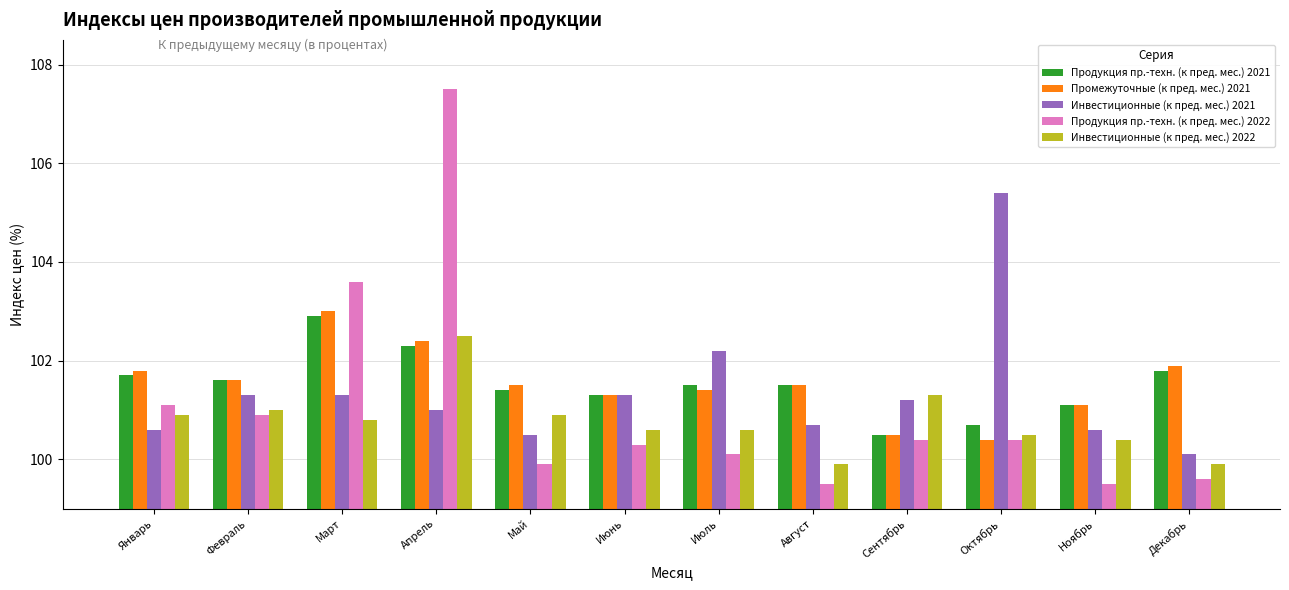

What is the sum of all Промежуточные (к пред. мес.) 2021 values?

1218.4